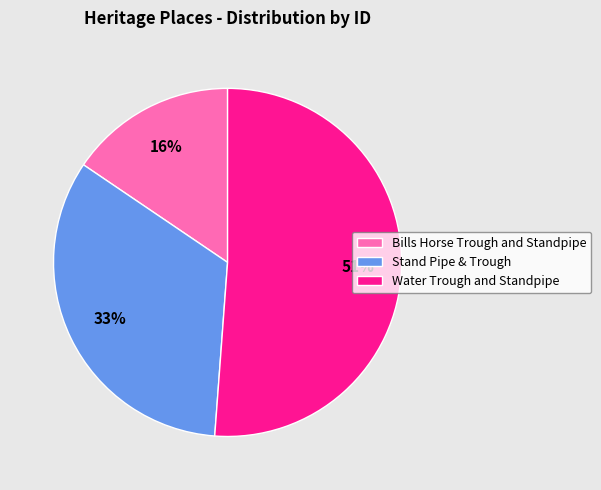

Combined, do Stand Pipe & Trough and Bills Horse Trough and Standpipe account for over 50%?

No